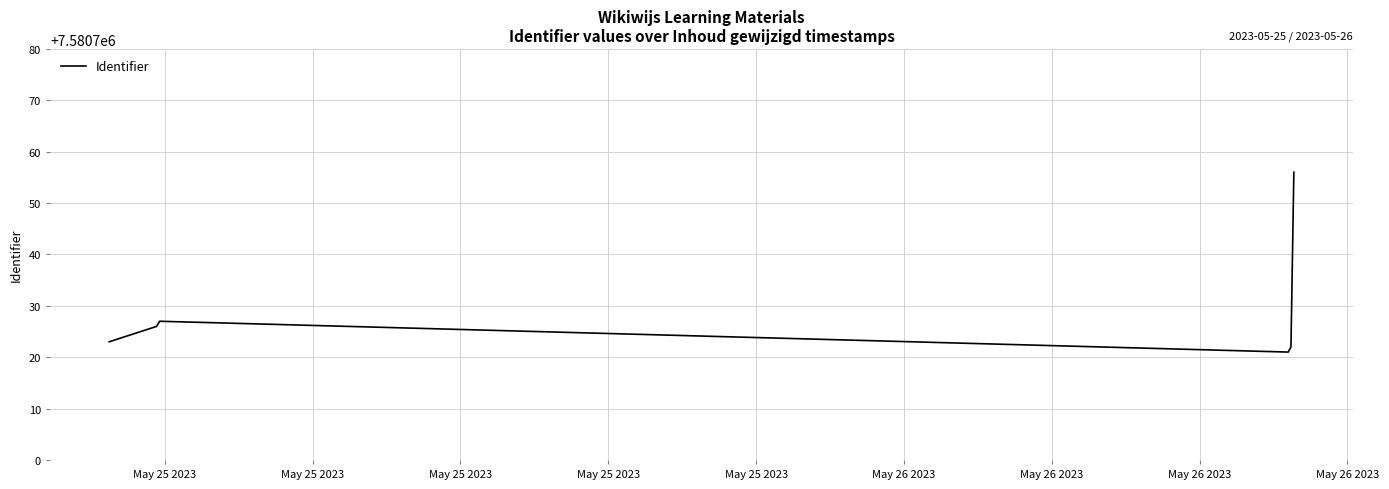

What is the difference between the maximum and minimum values?

35